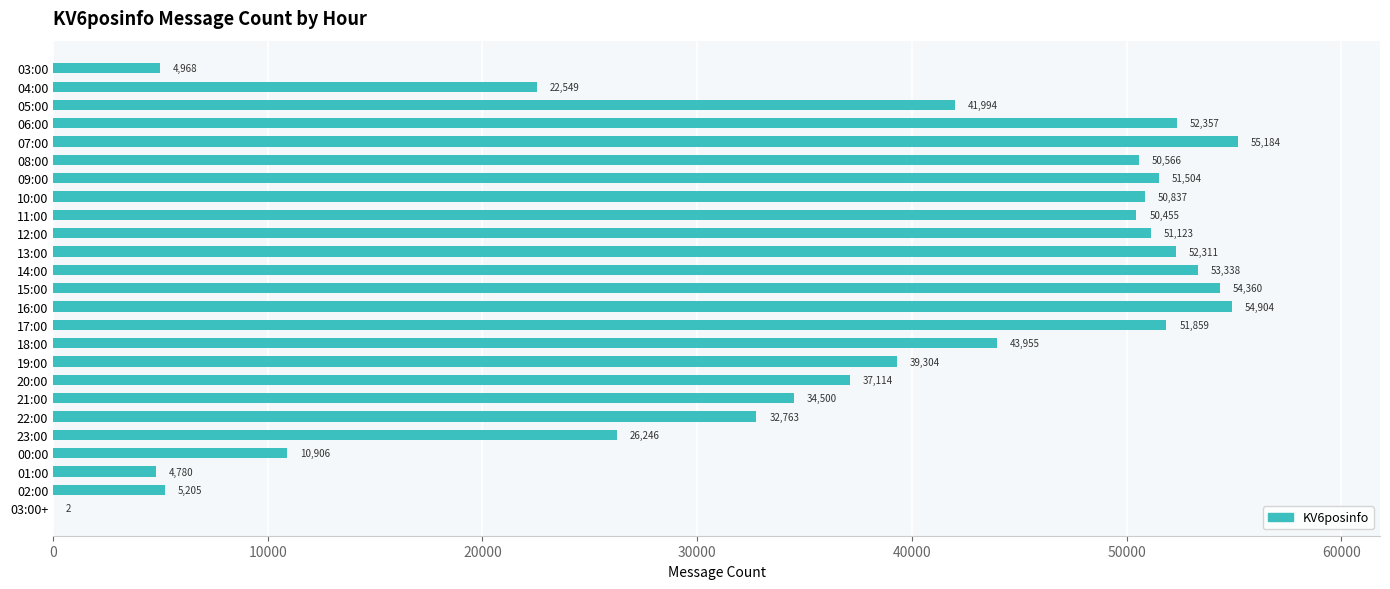

The chart shows a value of 16809 at 12:00. True or false?

False